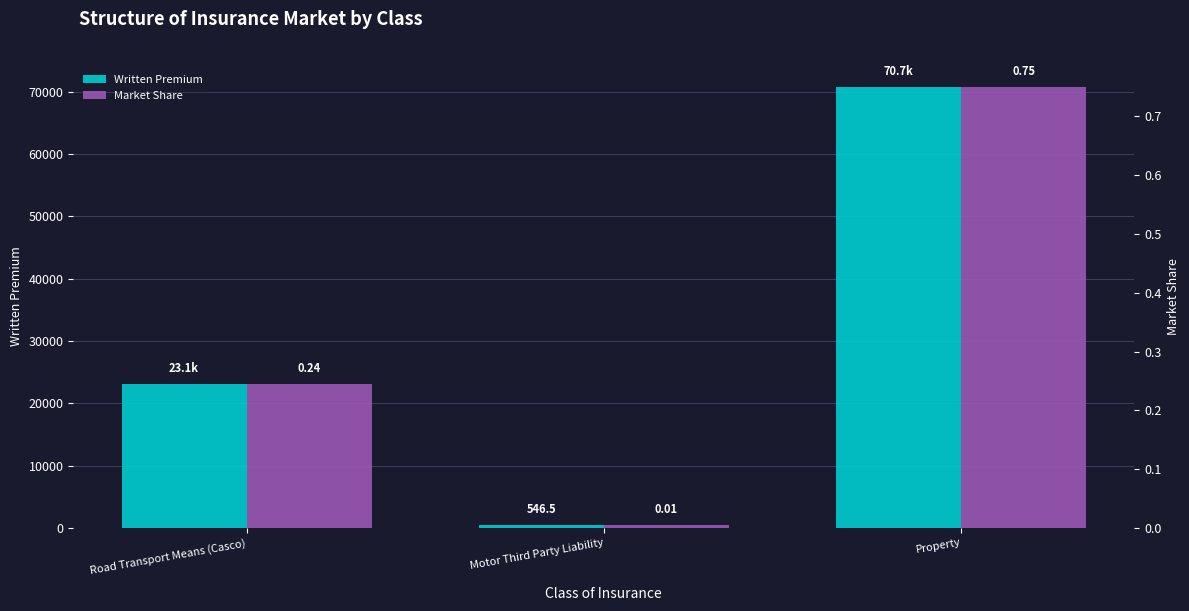

What is the value of the Market Share bar at the 1st from the left?

0.2